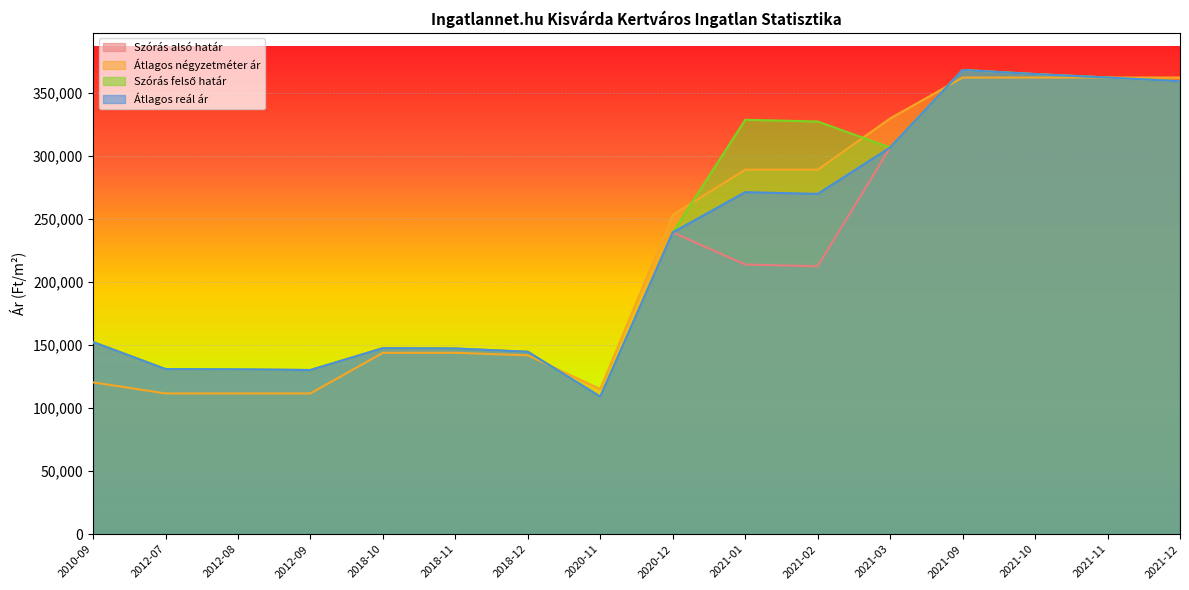

How many lines are shown in the chart?

4